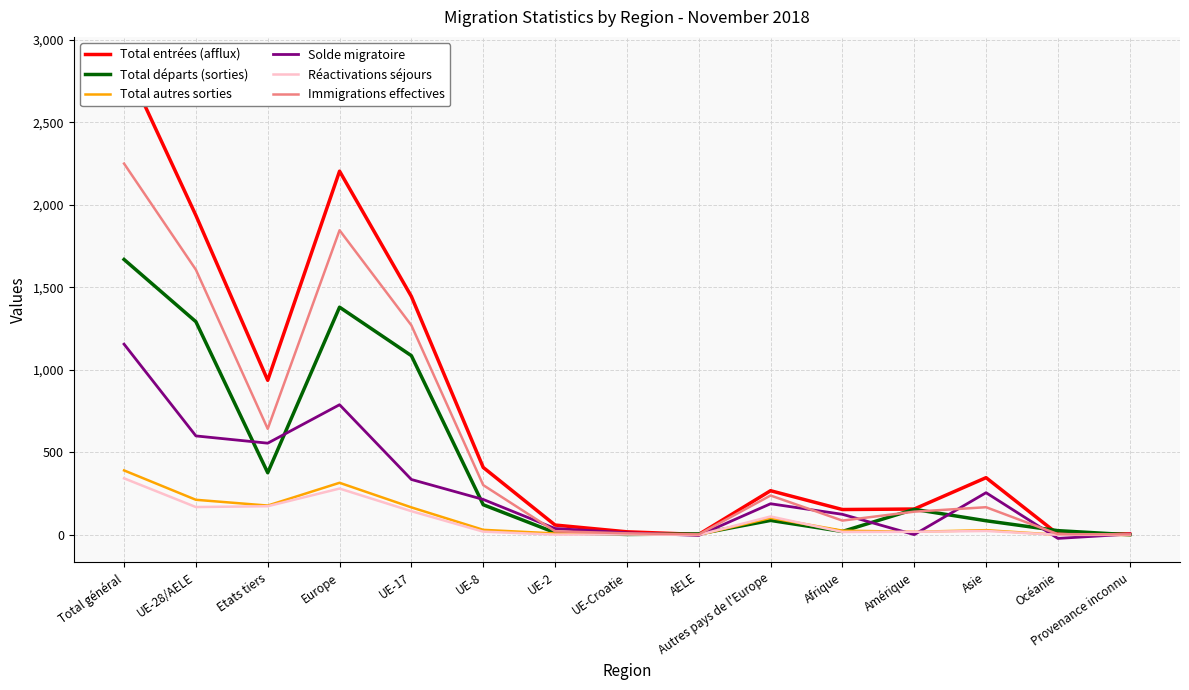

True or false: Immigrations effectives has more than 2 points higher than both neighbors.

True